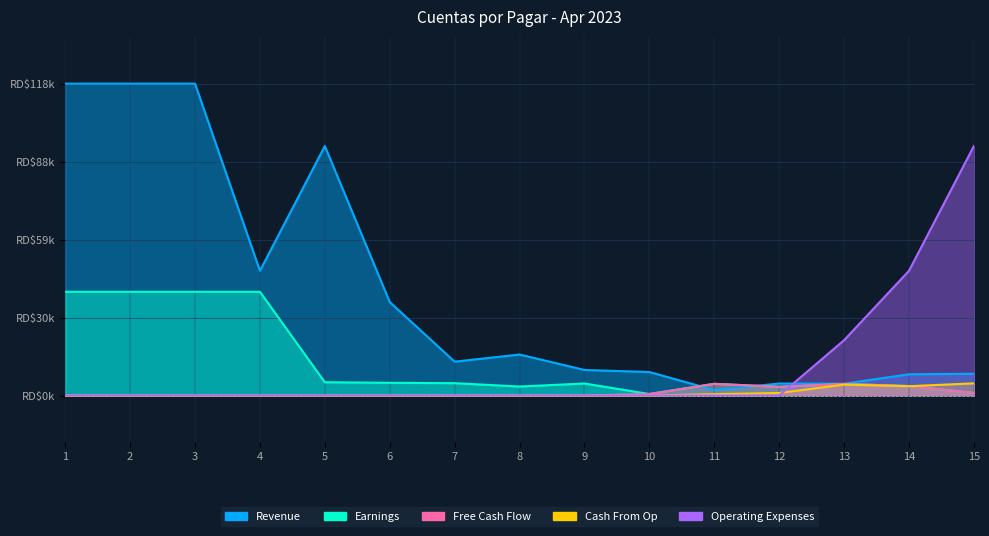

Is it true that Operating Expenses equals -42102.7 at 12?

False